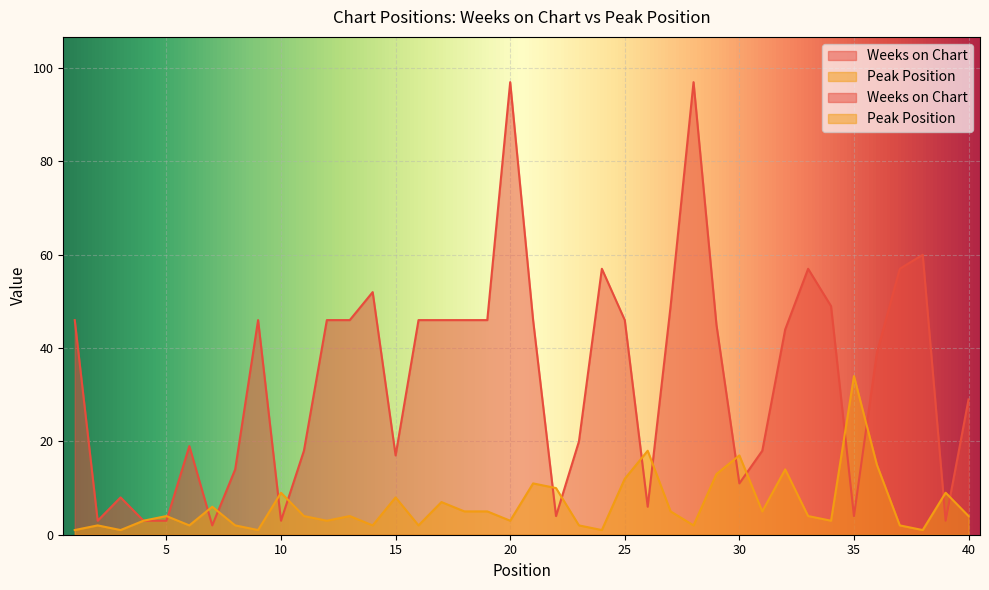

What are all the series names shown in the legend?

Weeks on Chart, Peak Position